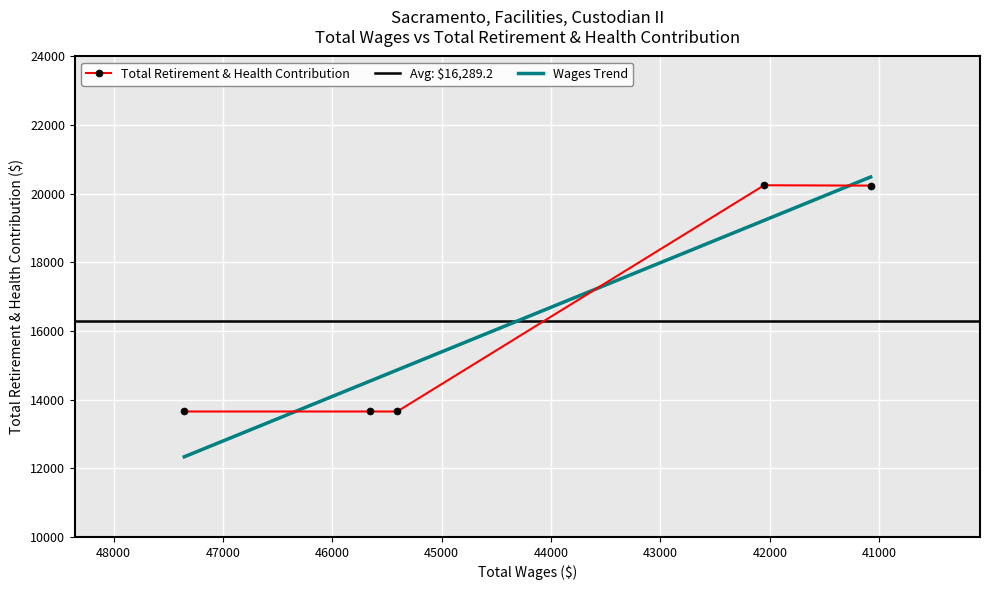

Rank the categories by value from lowest to highest.

47354, 45660, 45407, 41078, 42052